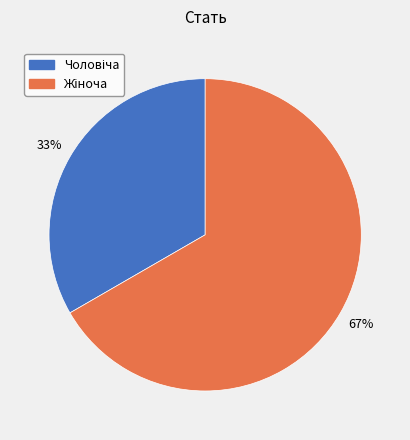

Does any single category account for the majority?

Yes